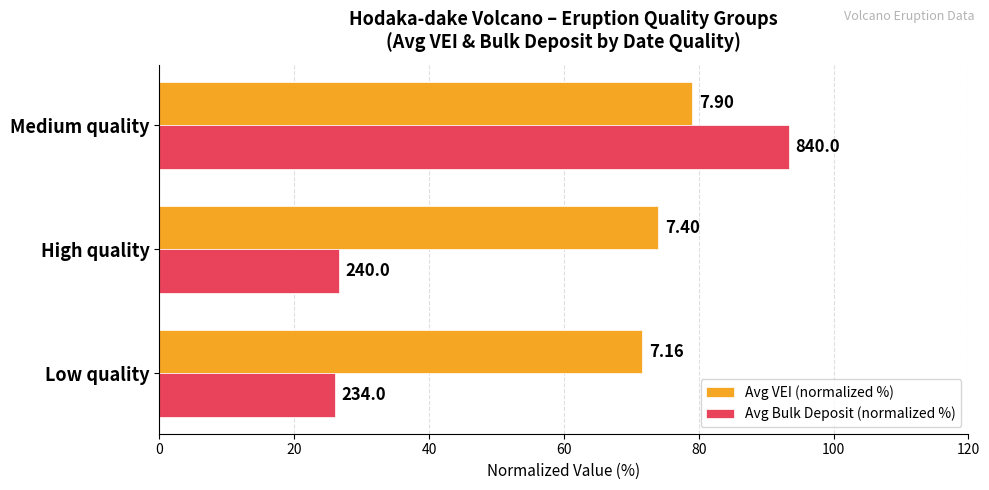

List the series in order of their peak value, highest first.

Avg Bulk Deposit (normalized %), Avg VEI (normalized %)